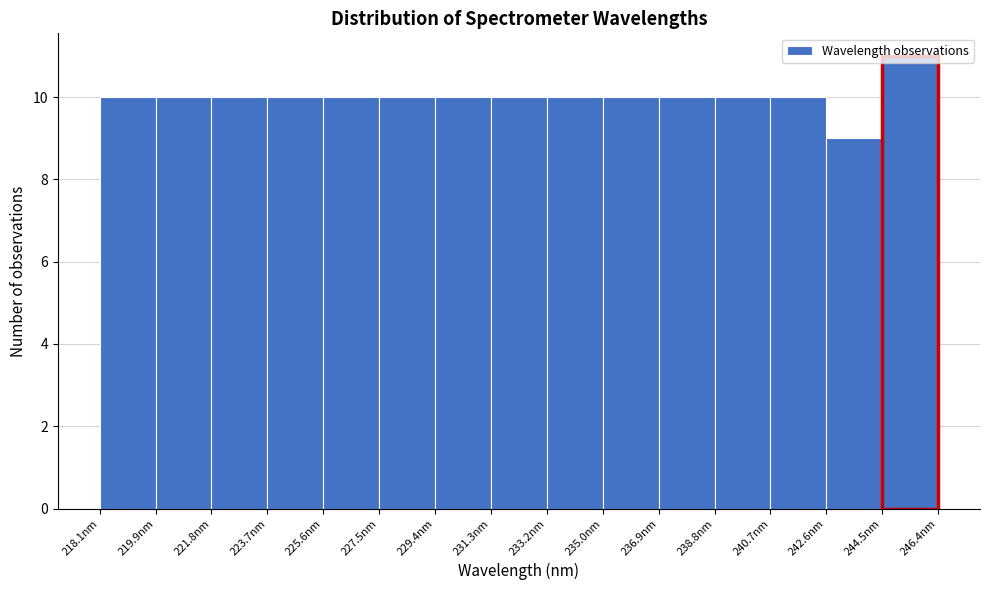

Reading left to right, transcribe this chart: for each bar, give the range it covers on the x-axis and its height. Neither the bar edges nor the heights are printed on the chart, so give them approximately, as read against the axes.

218.0 to 220.0: 10
220.0 to 221.8: 10
221.8 to 223.8: 10
223.8 to 225.6: 10
225.6 to 227.4: 10
227.4 to 229.4: 10
229.4 to 231.2: 10
231.2 to 233.2: 10
233.2 to 235.0: 10
235.0 to 237.0: 10
237.0 to 238.8: 10
238.8 to 240.6: 10
240.6 to 242.6: 10
242.6 to 244.4: 9
244.4 to 246.4: 11